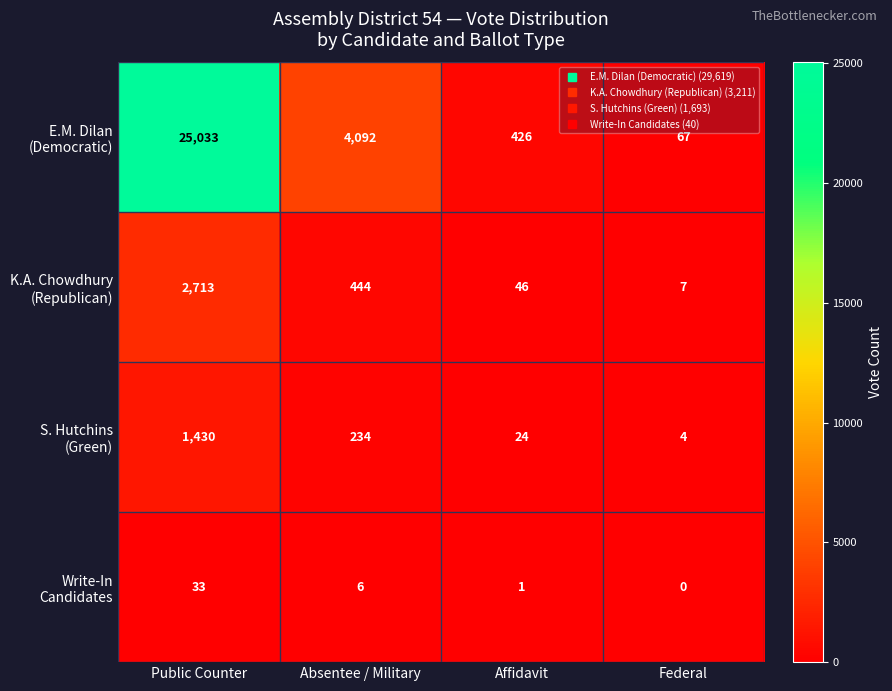

What is the total value across all series at Public Counter?

29209